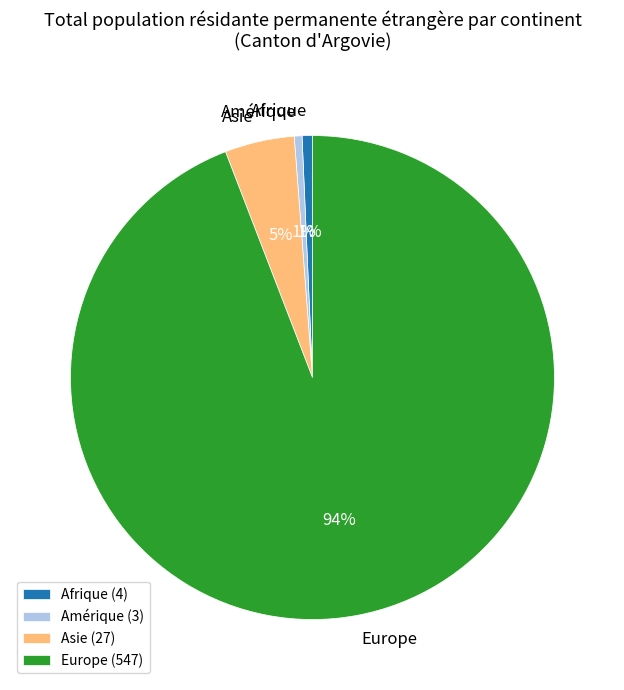

To the nearest percent, what portion does Amérique (3) represent?

1%